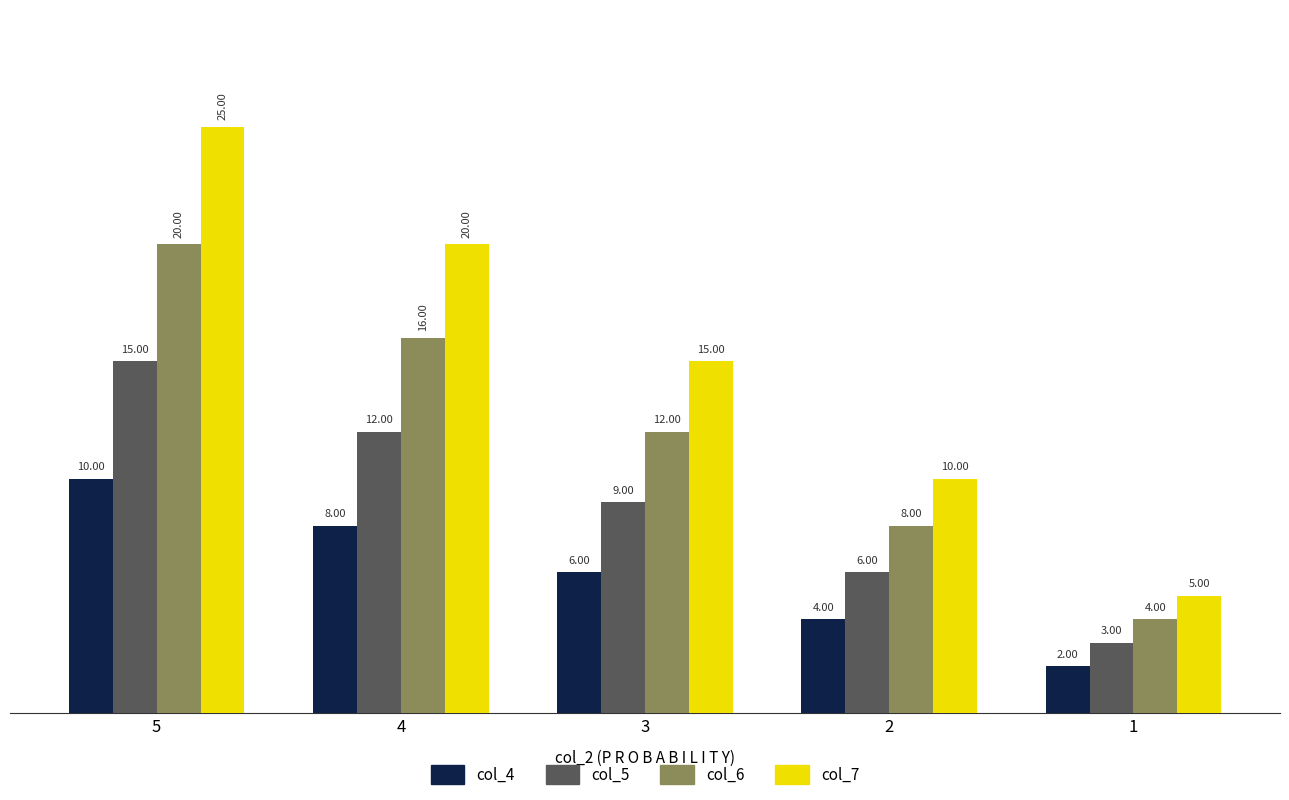

At which category is the sum across all series the highest?

5